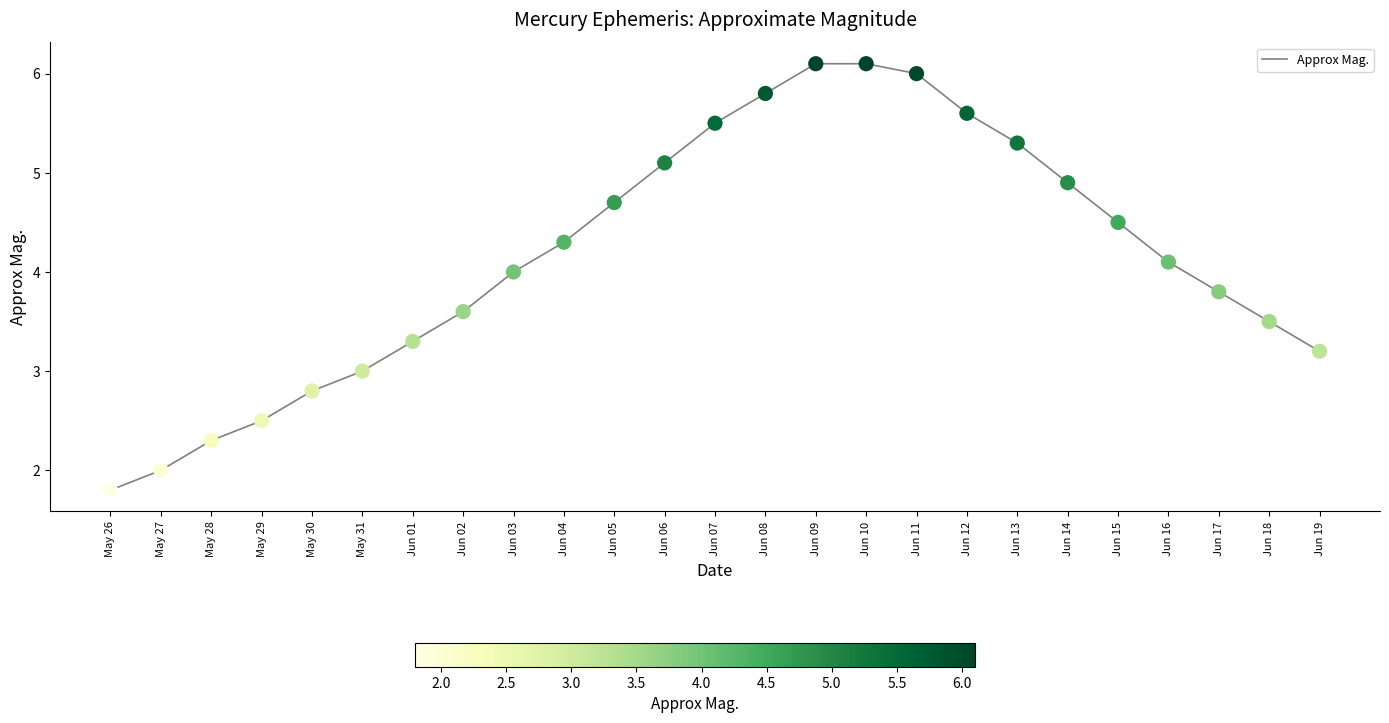

What is the change in value from Jun 05 to Jun 16?

-0.6